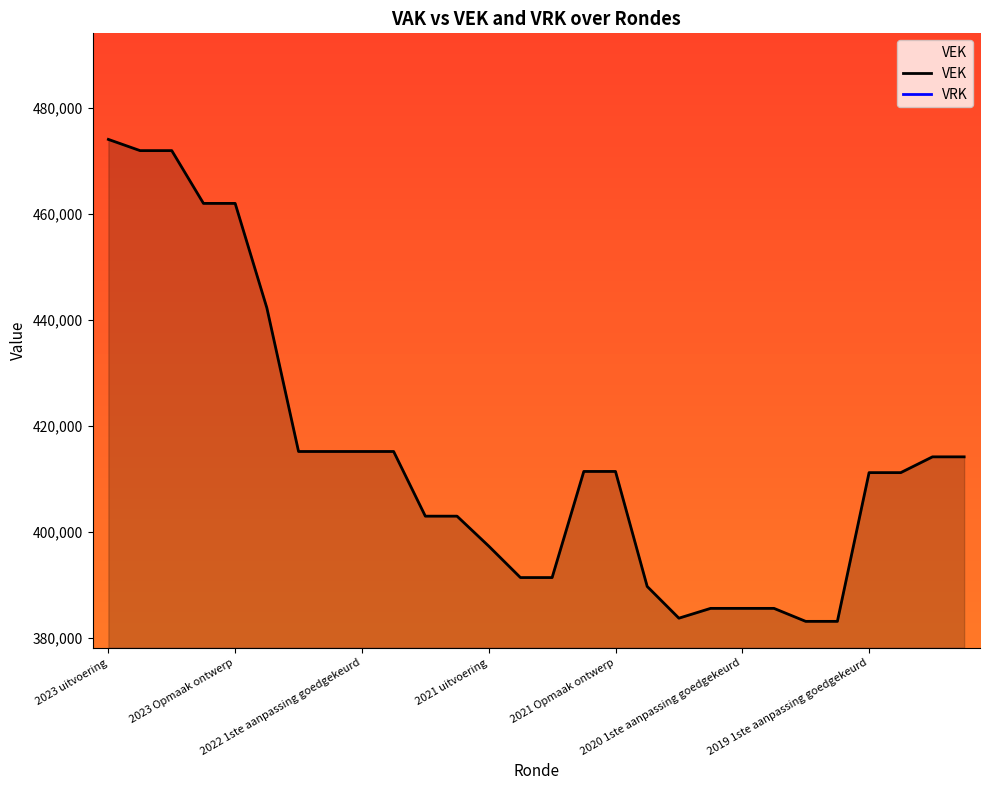

What is the maximum value for VEK?

474065